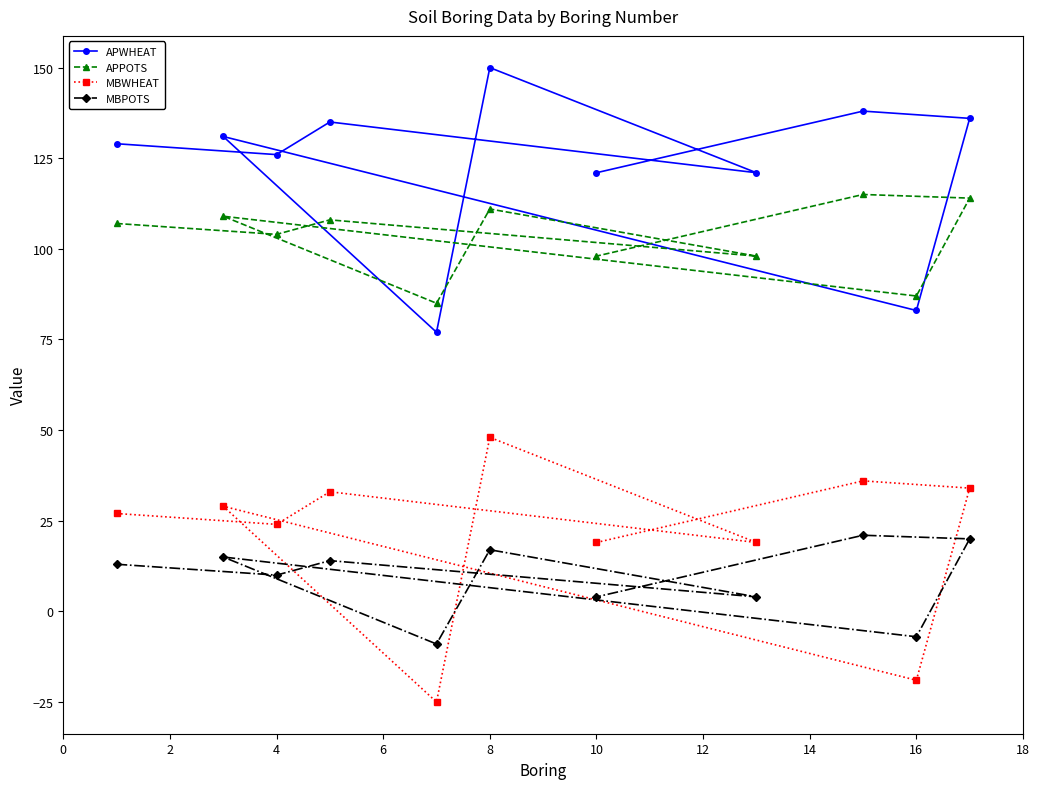

List the series in order of their peak value, highest first.

APWHEAT, APPOTS, MBWHEAT, MBPOTS